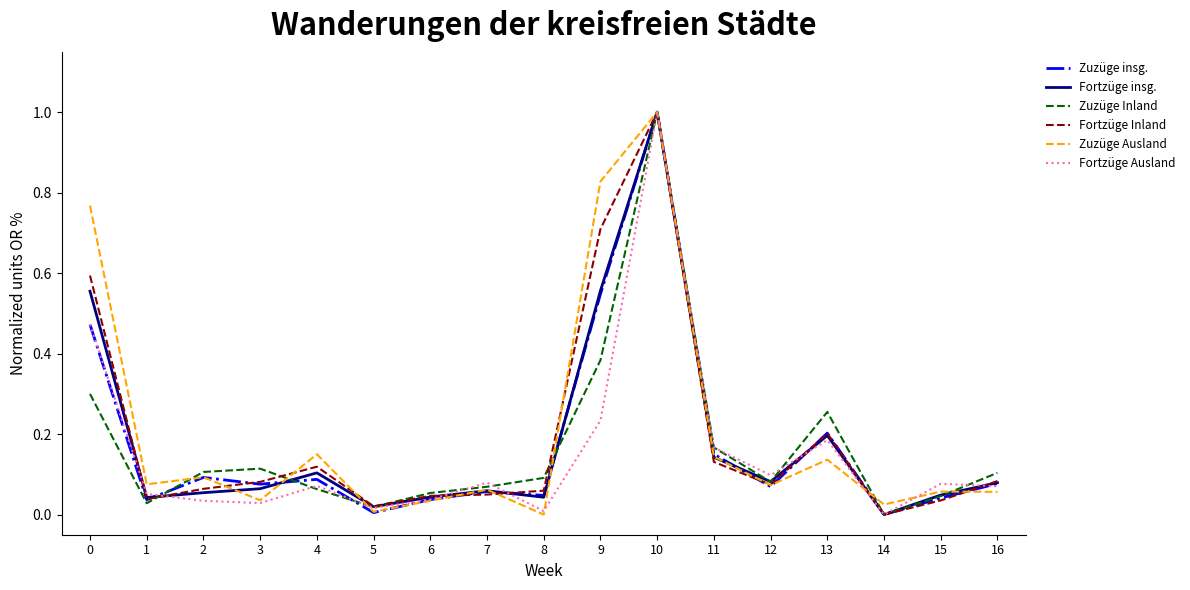

Between 14 and 15, which series saw the biggest shift?

Fortzüge Ausland